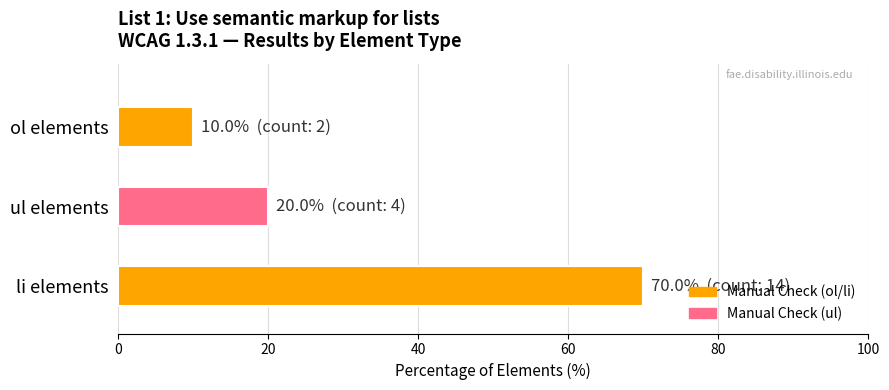

How many values are below 20?

1